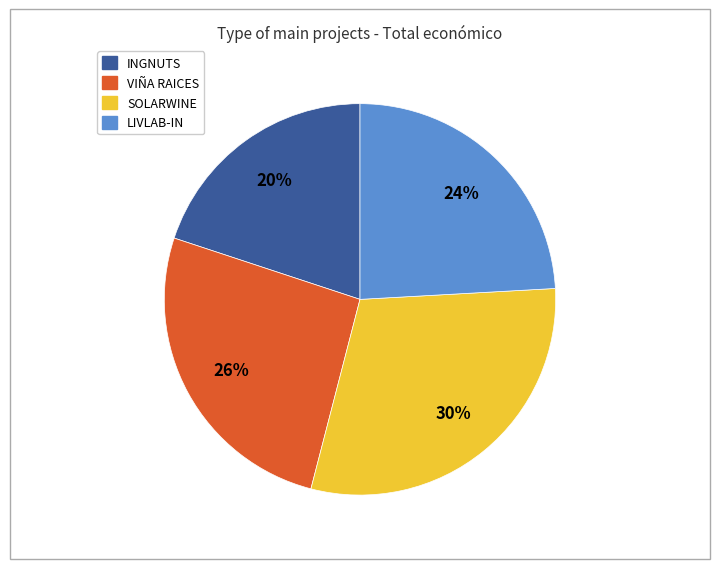

Combined, do INGNUTS and VIÑA RAICES account for over 50%?

No